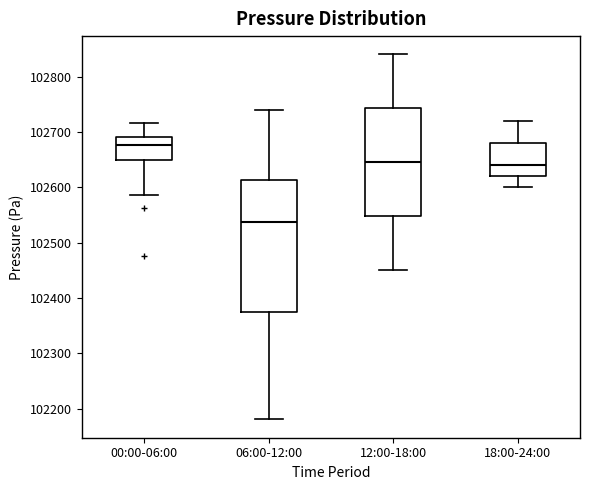

Where is the lower edge of the box for 06:00-12:00 on the y-axis? The values are not printed on the chart, so give them approximately, as read against the axis.

102380